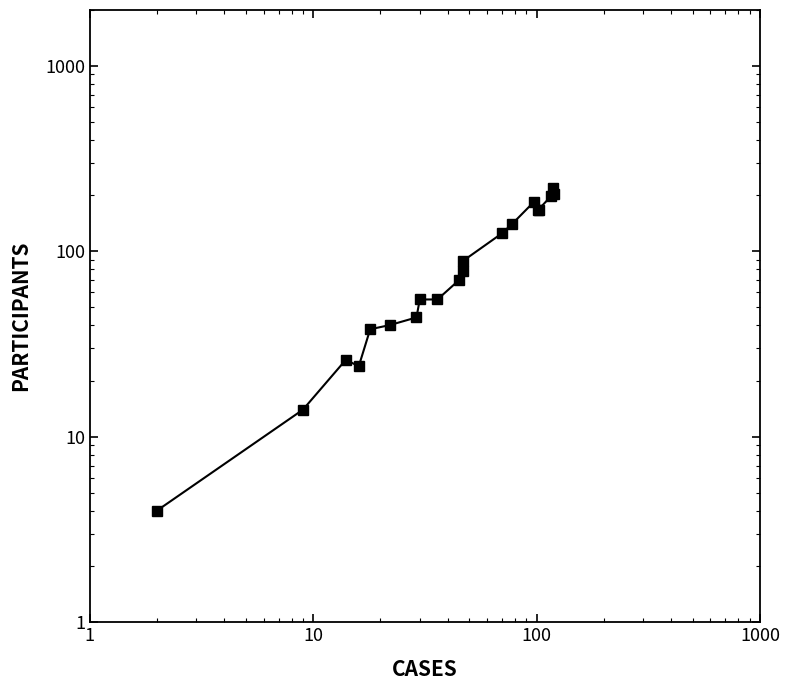

How many distinct data groups are displayed?

1